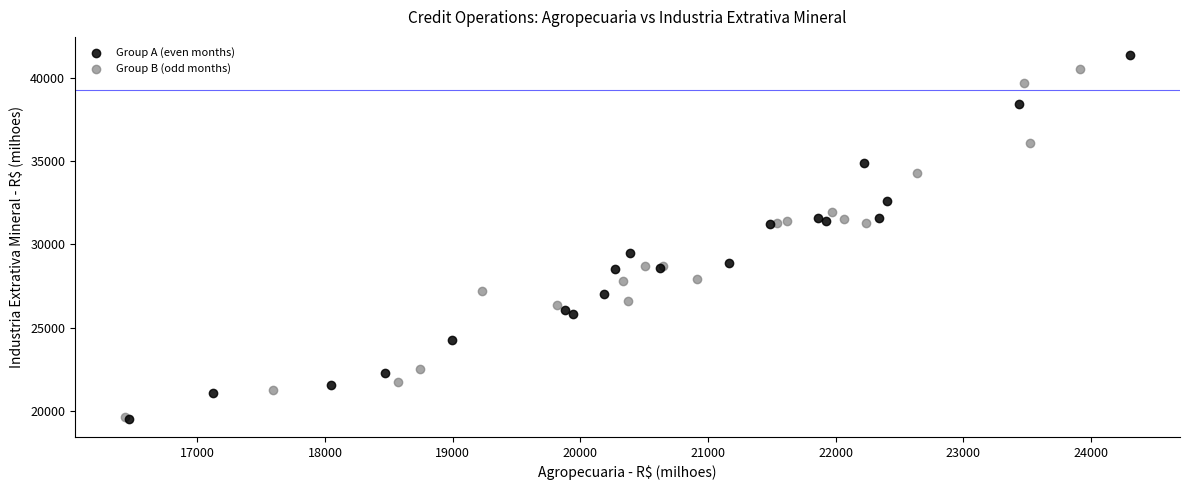

Which series contains the highest Y value?

Group A (even months)